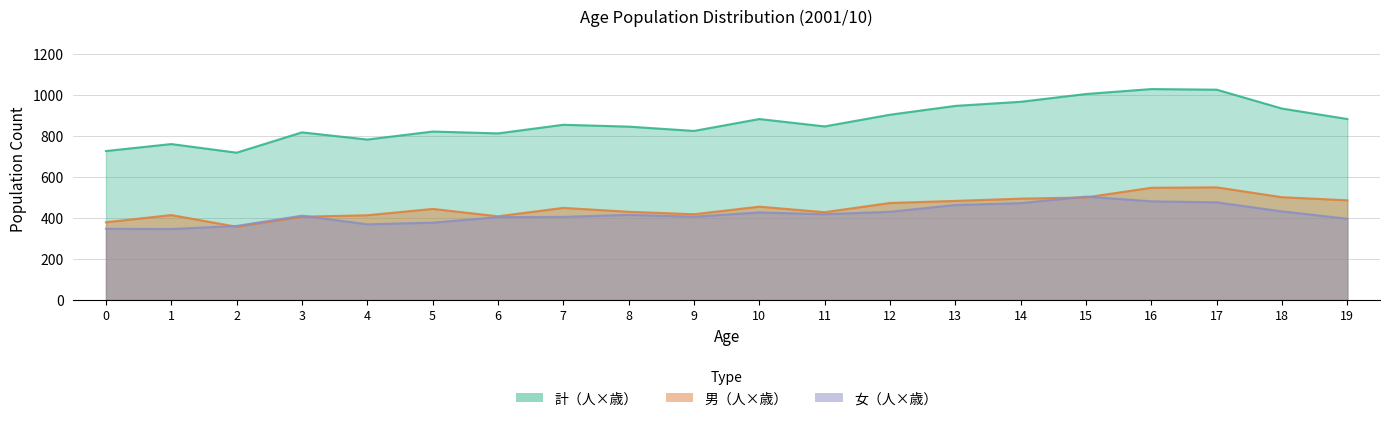

What is the maximum value for 女（人×歳）?

504